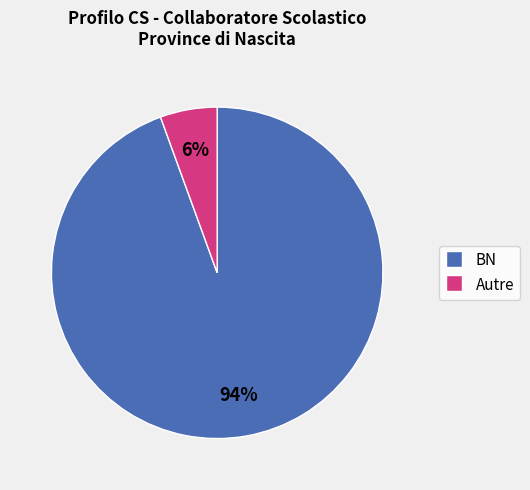

Does any single category account for the majority?

Yes